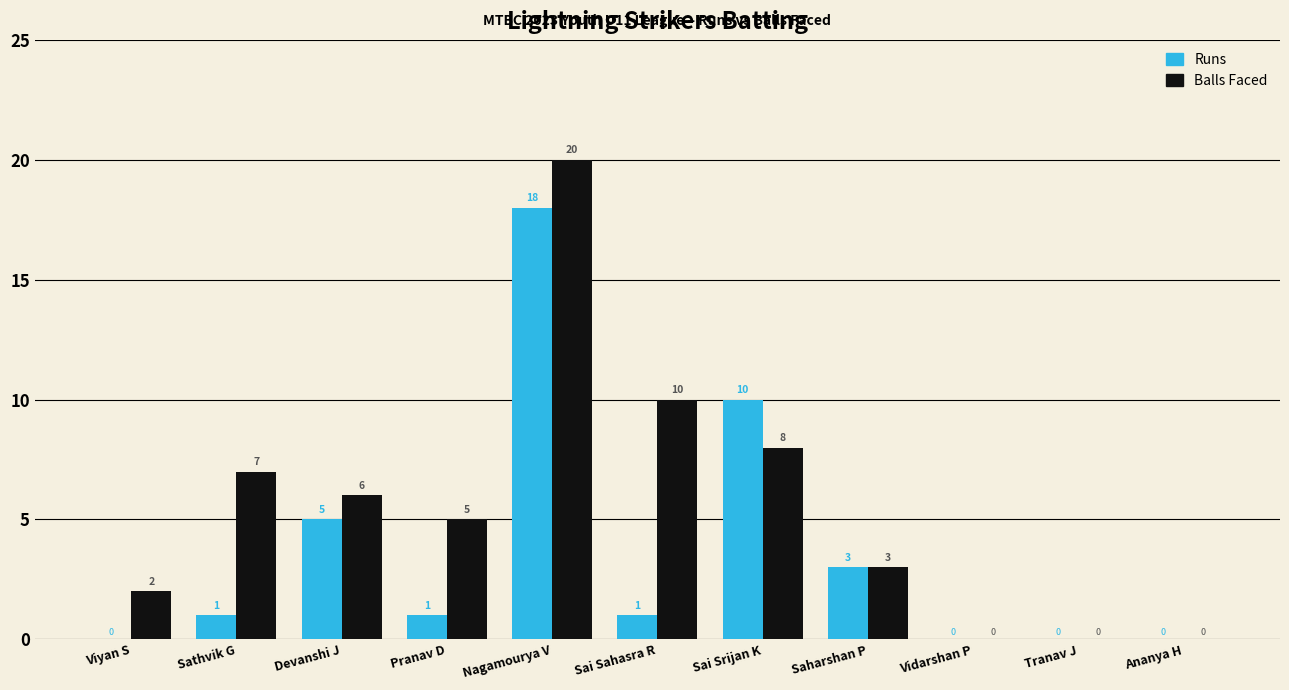

At which category is the sum across all series the highest?

Nagamourya V